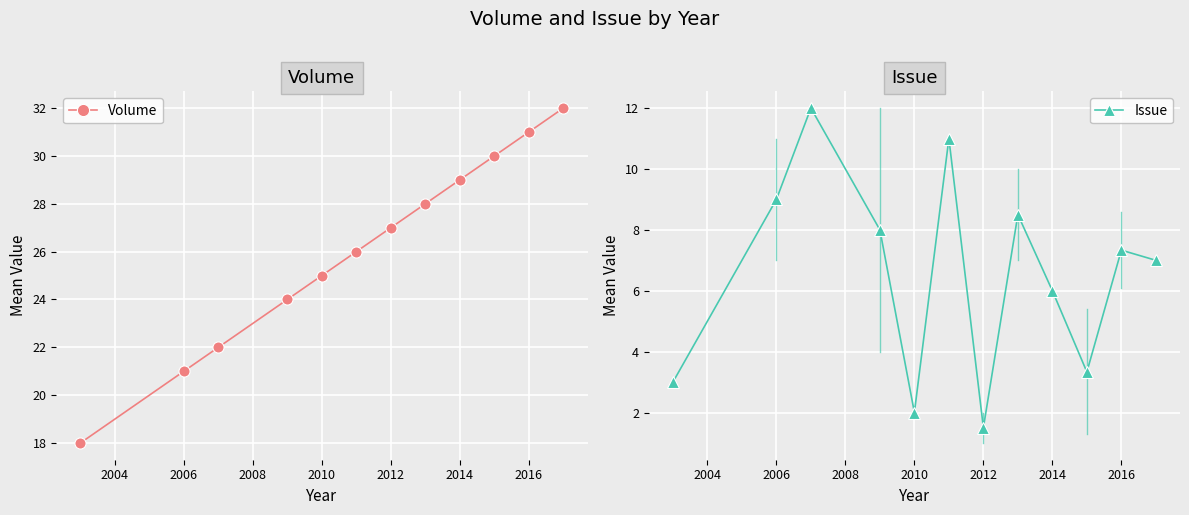

What is the value of the Issue point at the 5th from the left?

2.0